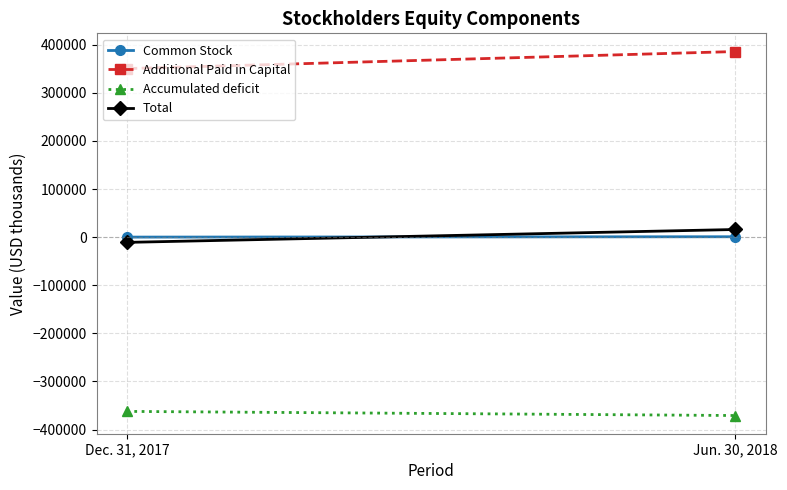

What is the maximum value for Common Stock?

851